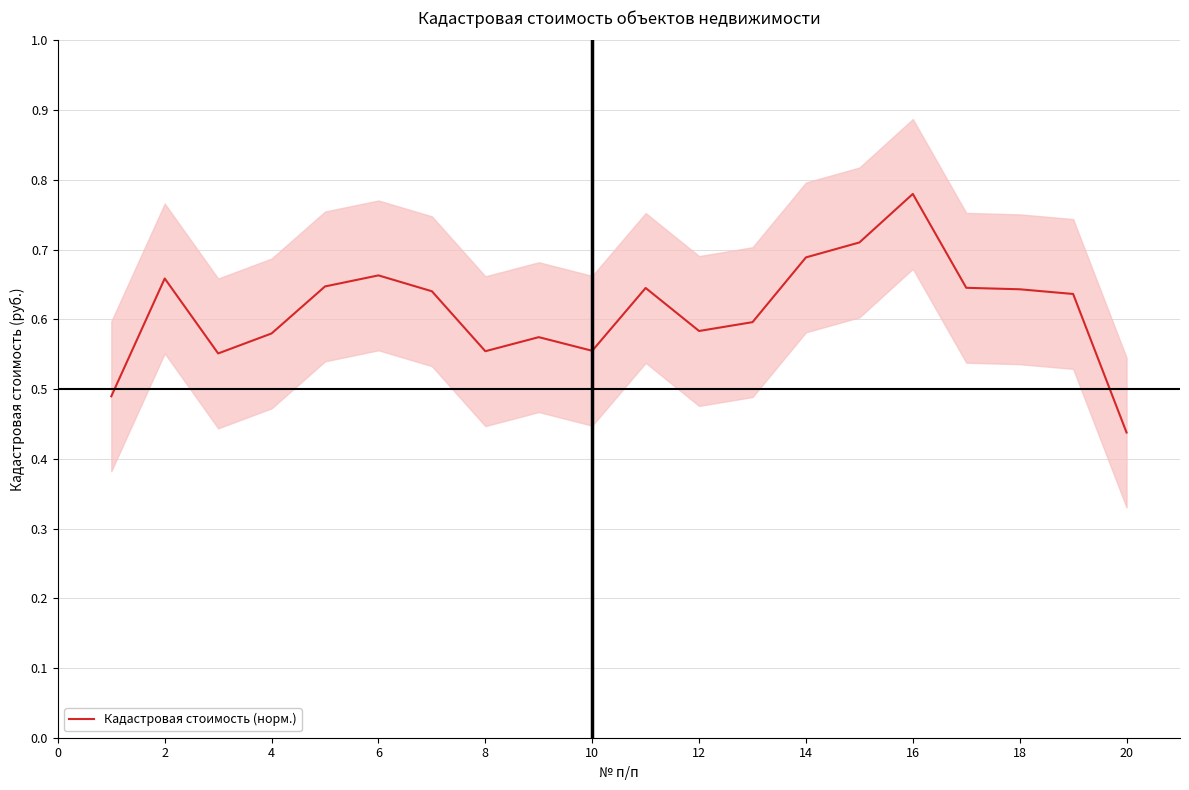

Which category has the lowest value in the Кадастровая стоимость (норм.) series?

20